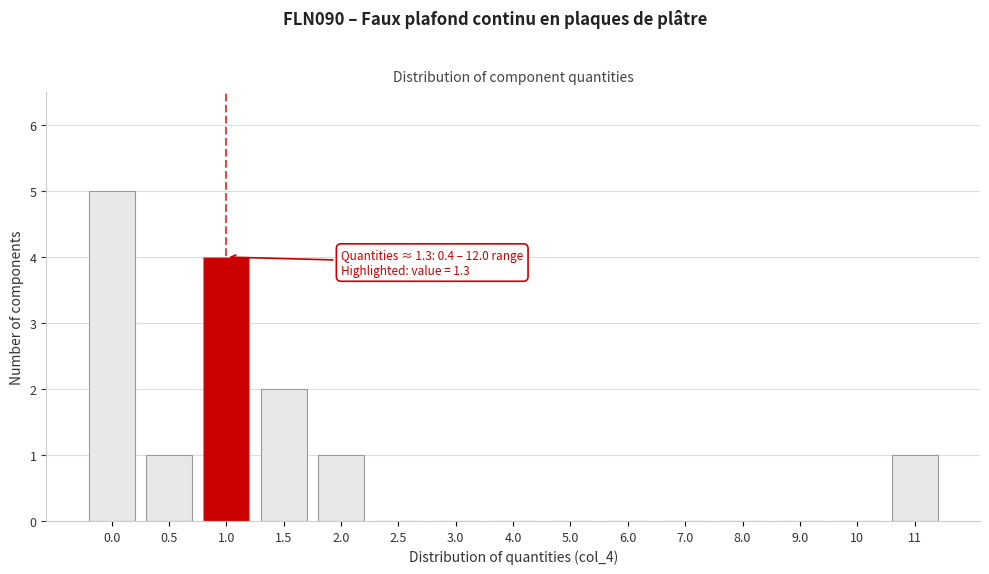

Reading right to left, what are all the values shown in this chart?

11=1	10=0	9.0=0	8.0=0	7.0=0	6.0=0	5.0=0	4.0=0	3.0=0	2.5=0	2.0=1	1.5=2	1.0=4	0.5=1	0.0=5